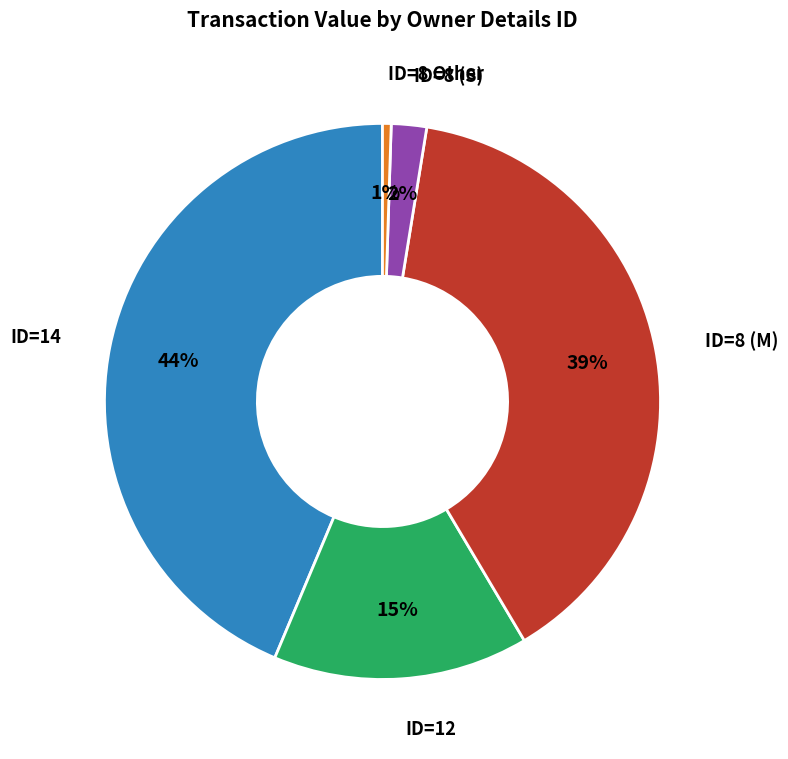

Does any single category account for the majority?

No